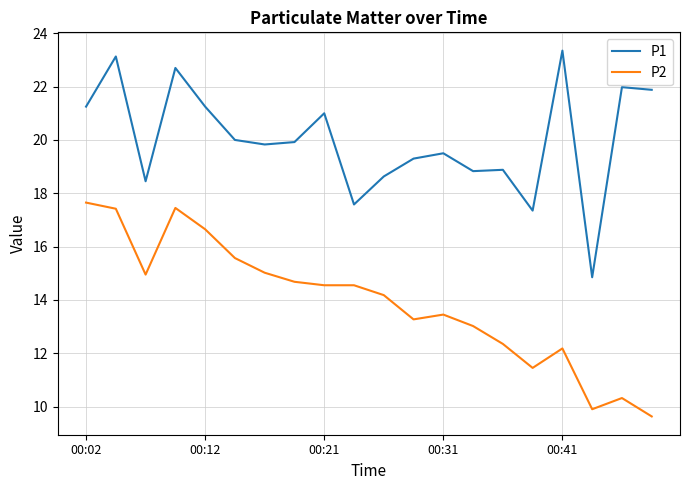

Which series has the largest total across all categories?

P1